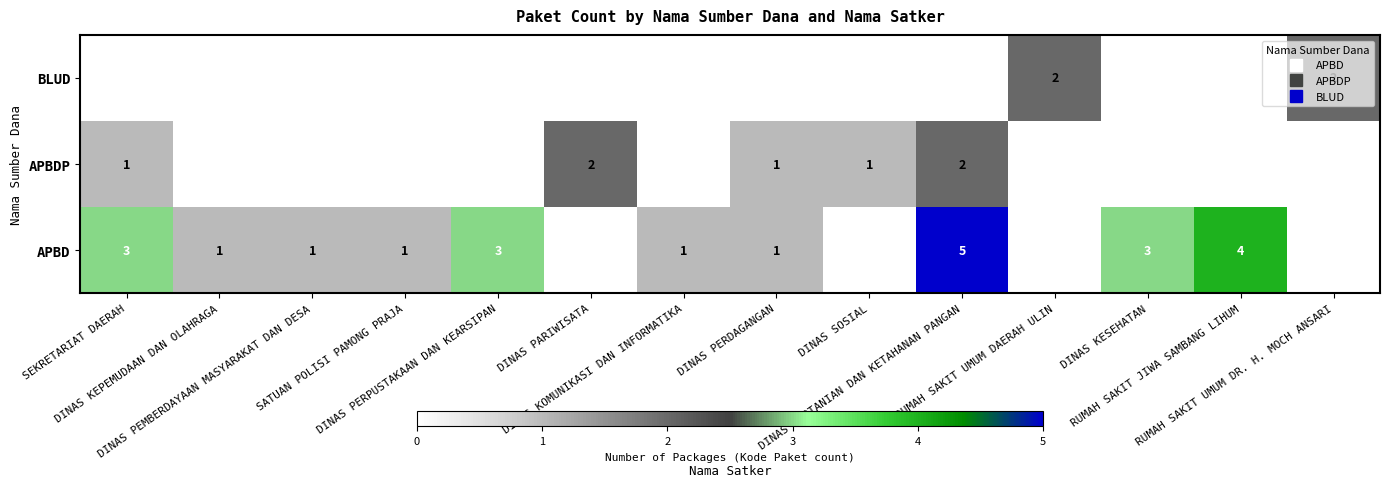

Rank the categories by APBDP value from highest to lowest.

DINAS PARIWISATA, DINAS PERTANIAN DAN KETAHANAN PANGAN, SEKRETARIAT DAERAH, DINAS PERDAGANGAN, DINAS SOSIAL, DINAS KEPEMUDAAN DAN OLAHRAGA, DINAS PEMBERDAYAAN MASYARAKAT DAN DESA, SATUAN POLISI PAMONG PRAJA, DINAS PERPUSTAKAAN DAN KEARSIPAN, DINAS KOMUNIKASI DAN INFORMATIKA, RUMAH SAKIT UMUM DAERAH ULIN, DINAS KESEHATAN, RUMAH SAKIT JIWA SAMBANG LIHUM, RUMAH SAKIT UMUM DR. H. MOCH ANSARI